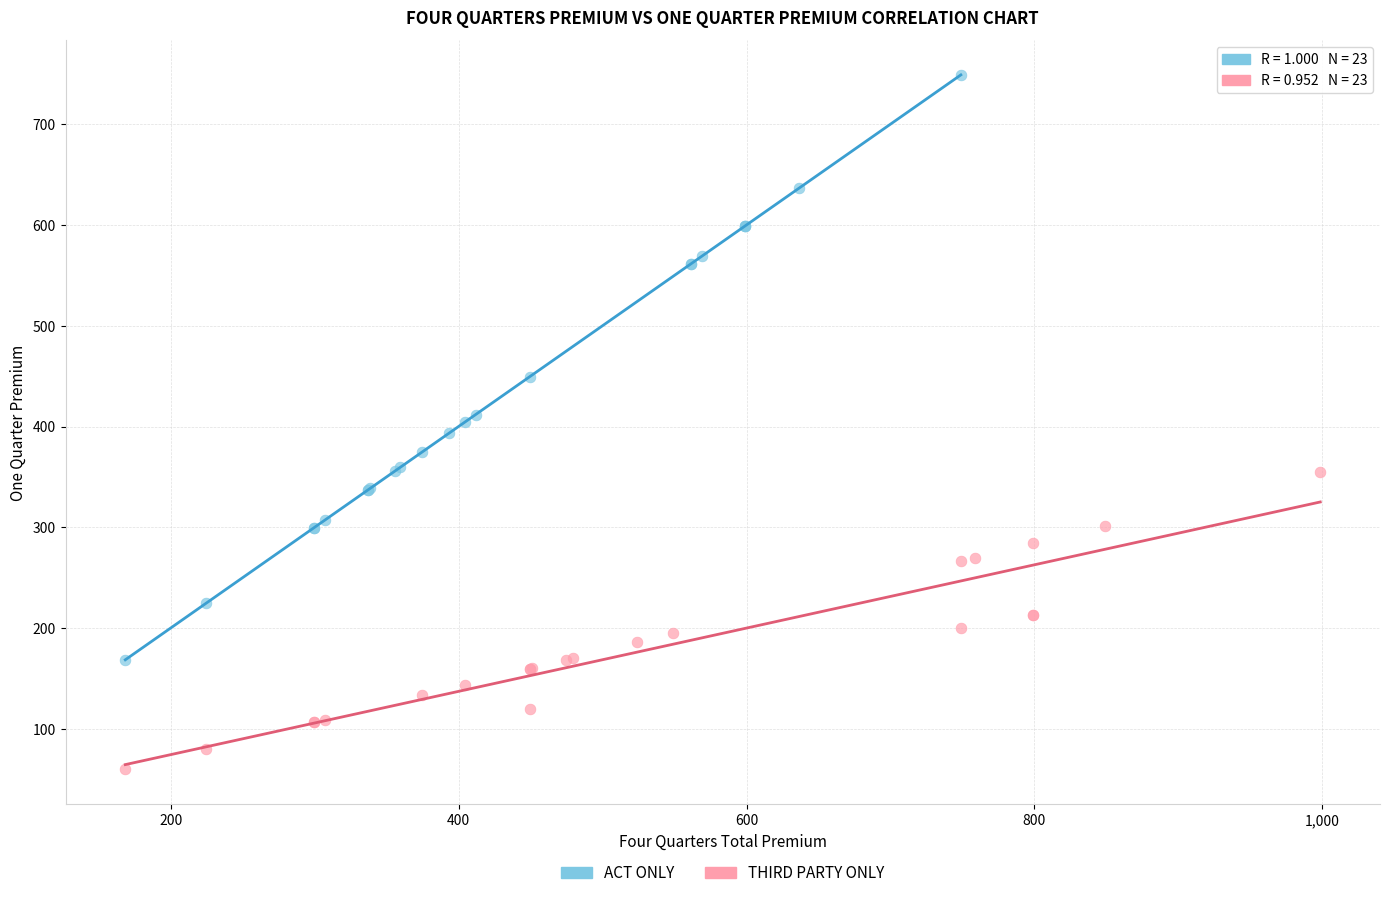

Which series contains the highest Y value?

ACT ONLY